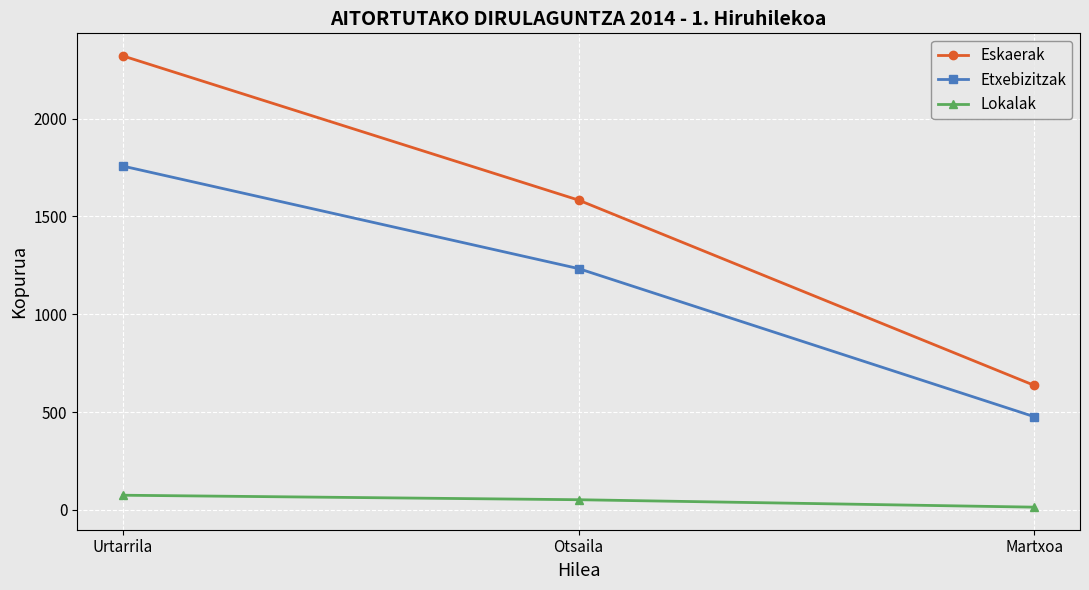

What is the sum of the Etxebizitzak values at Otsaila and Martxoa?

1709